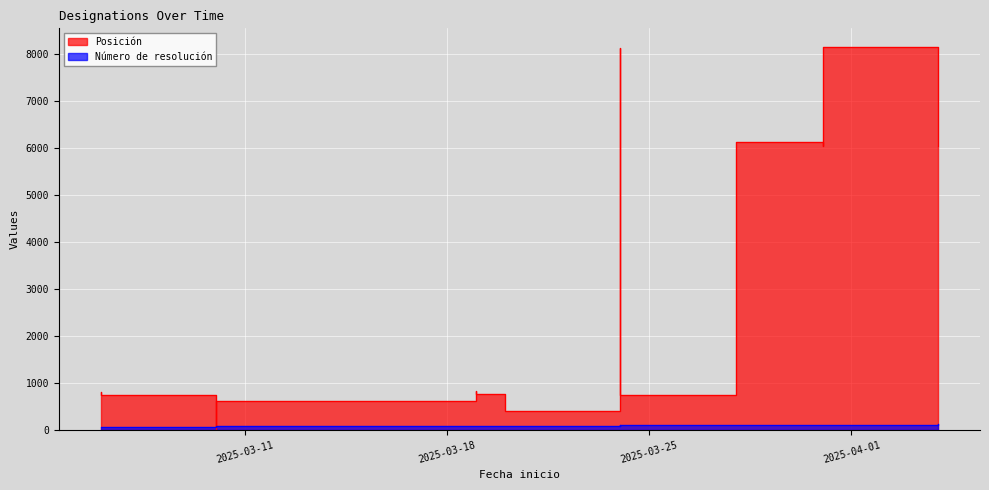

How many values in the Posición series exceed 770?

7